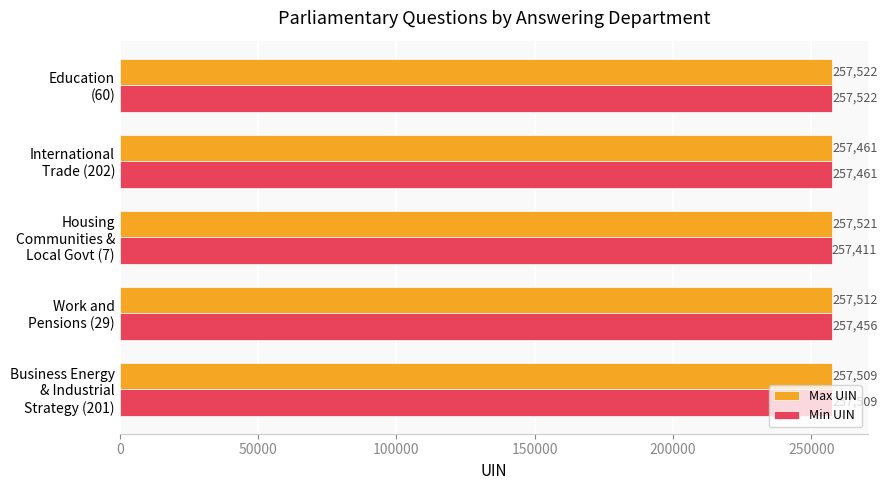

What is the highest value of the Max UIN series?

257522